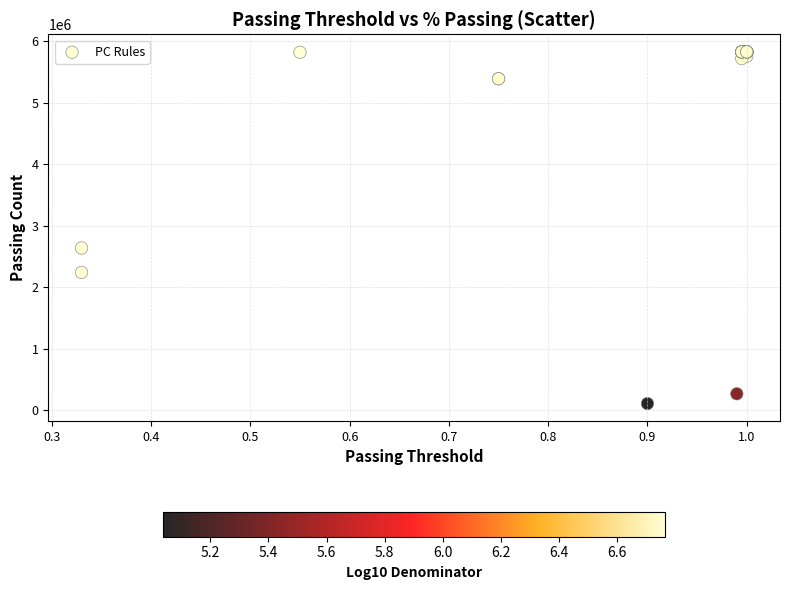

What Y value in the scatter plot is closest to 2967502?

2637662